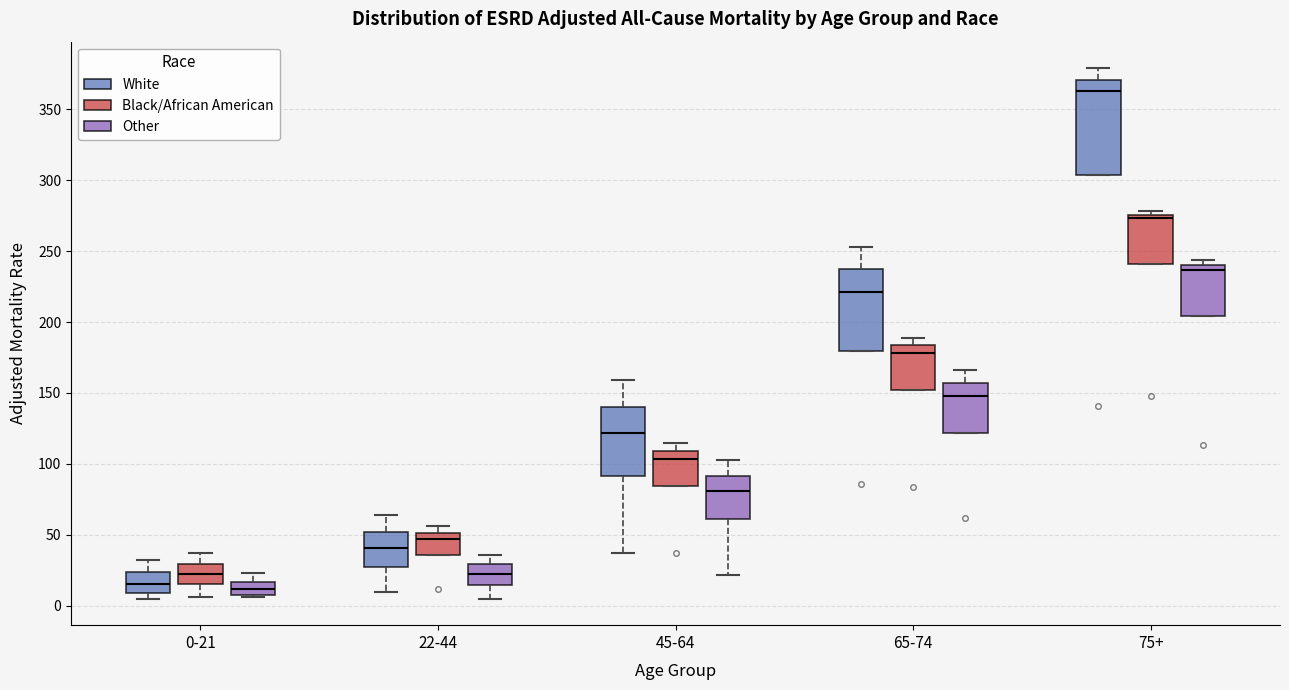

Which box is the tallest, from its lower edge to its upper edge?

75+ (White)